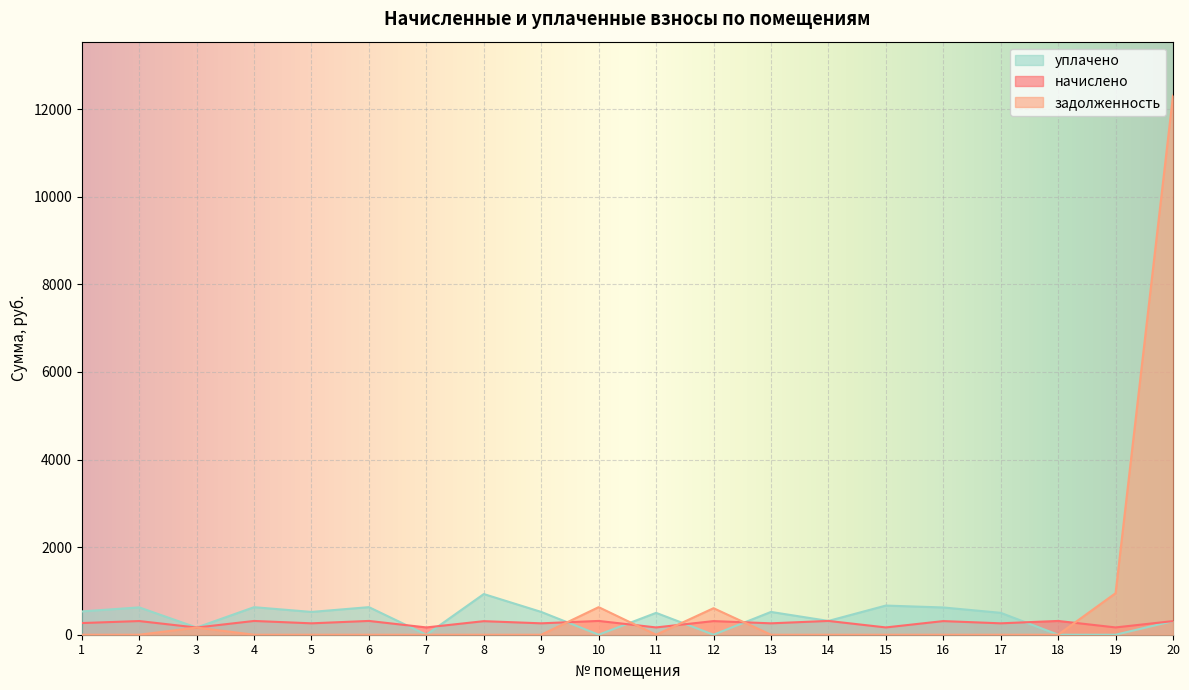

What value does the задолженность series have at 20?

12309.4